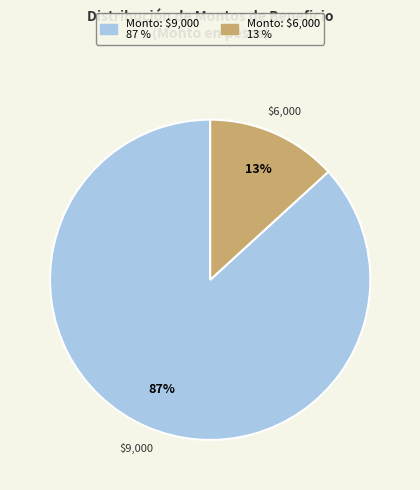

To the nearest percent, what is the difference between the largest and smallest slice percentages?

74%